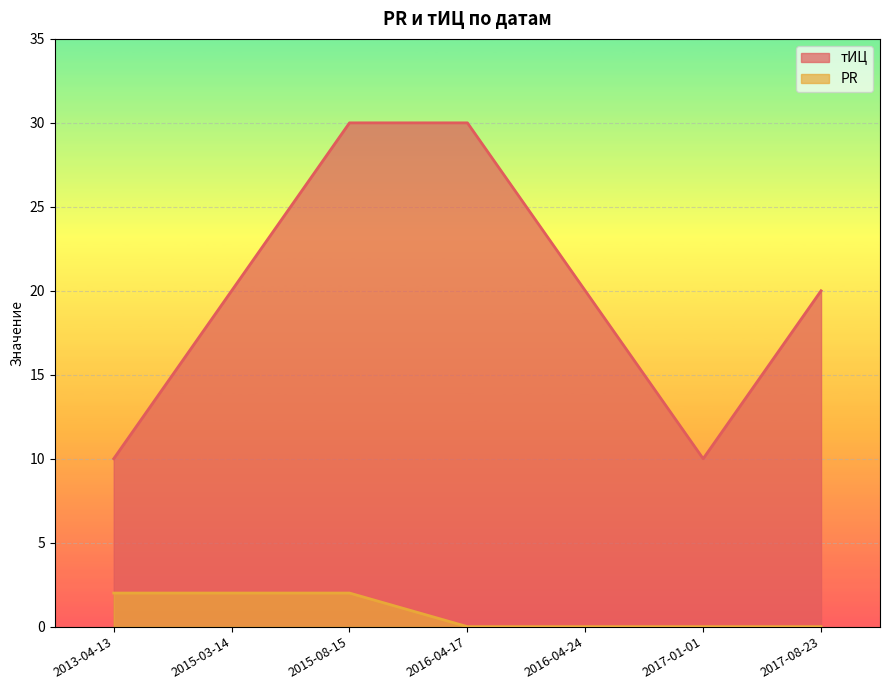

How many data points in тИЦ are above 20?

2